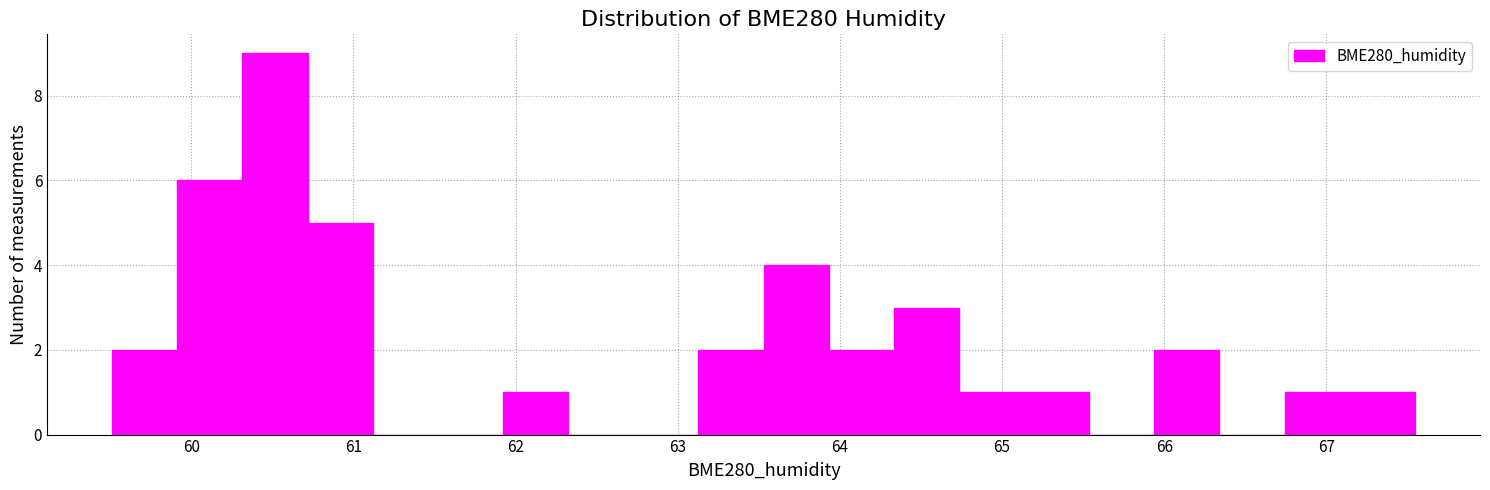

Reading left to right, list every bar in this chart as the range it spans on the x-axis followed by its height. Neither the bar edges nor the heights are printed on the chart, so give them approximately, as read against the axes.

59.5 to 59.9: 2
59.9 to 60.3: 6
60.3 to 60.7: 9
60.7 to 61.1: 5
61.1 to 61.5: 0
61.5 to 61.9: 0
61.9 to 62.3: 1
62.3 to 62.7: 0
62.7 to 63.1: 0
63.1 to 63.5: 2
63.5 to 63.9: 4
63.9 to 64.3: 2
64.3 to 64.7: 3
64.7 to 65.1: 1
65.1 to 65.5: 1
65.5 to 65.9: 0
65.9 to 66.3: 2
66.3 to 66.7: 0
66.7 to 67.1: 1
67.1 to 67.5: 1